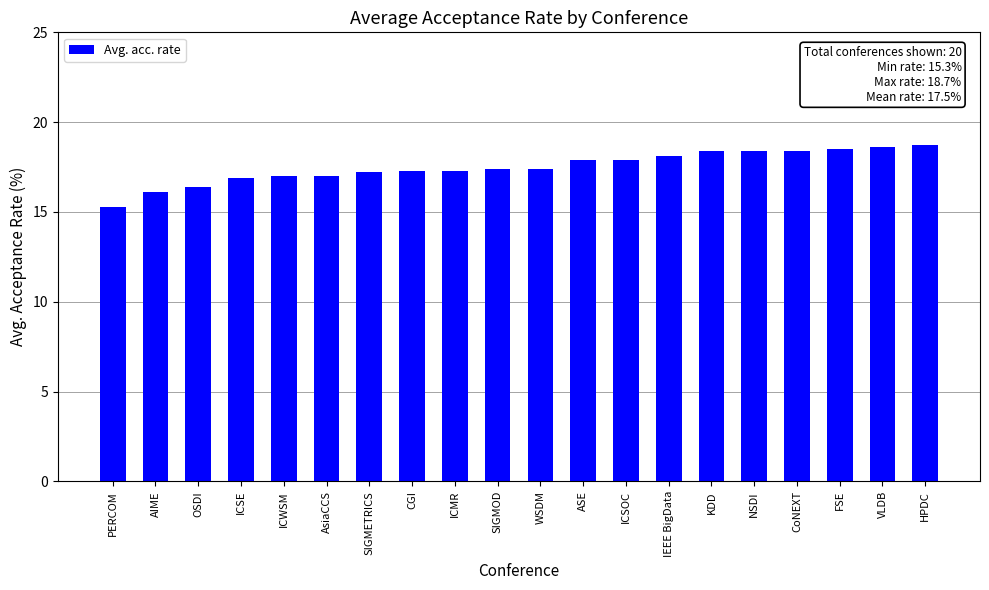

The chart shows a value of 17.0 at ICWSM. True or false?

True